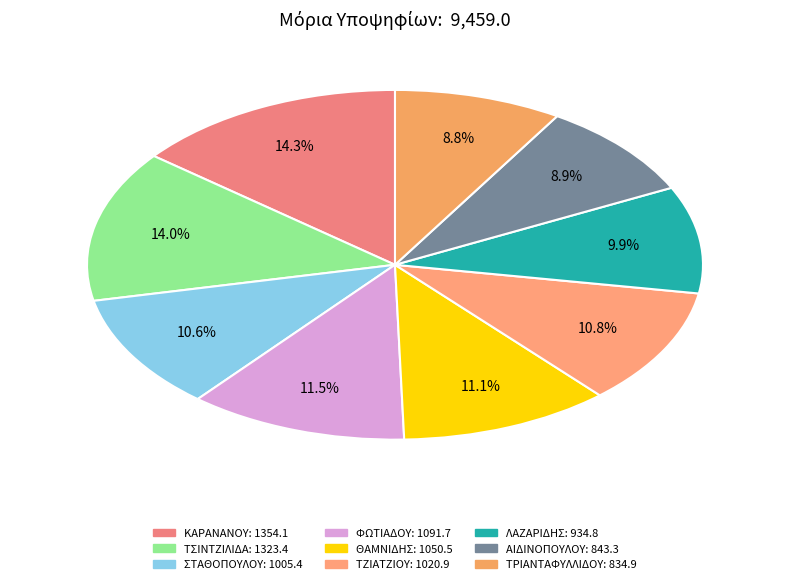

How many segments does this pie chart have?

9